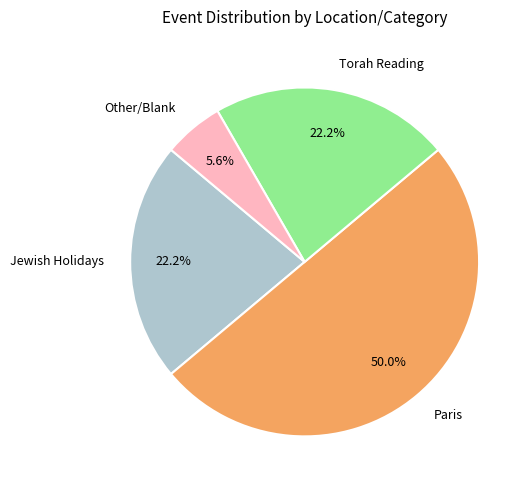

Is Torah Reading the majority of the pie?

No